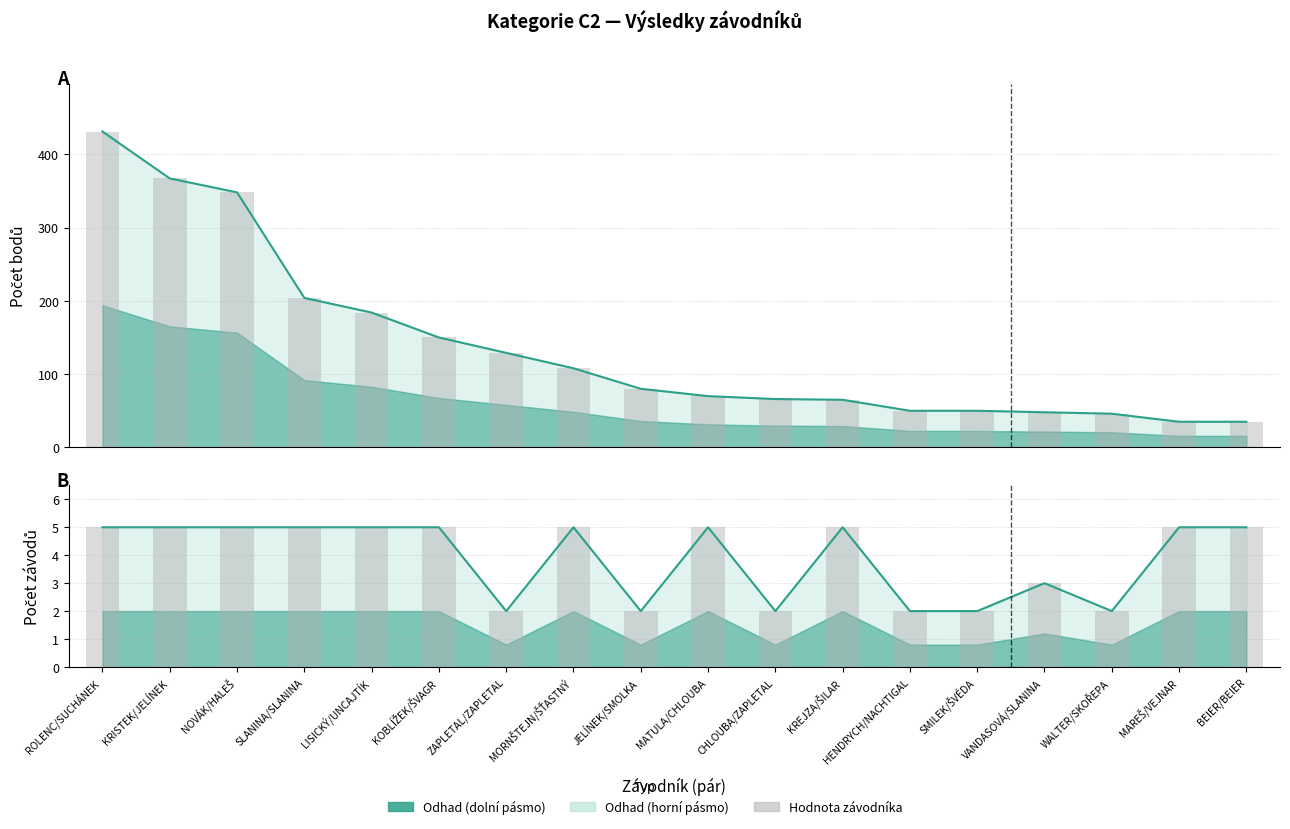

What is the sum of all Počet závodů values?

70